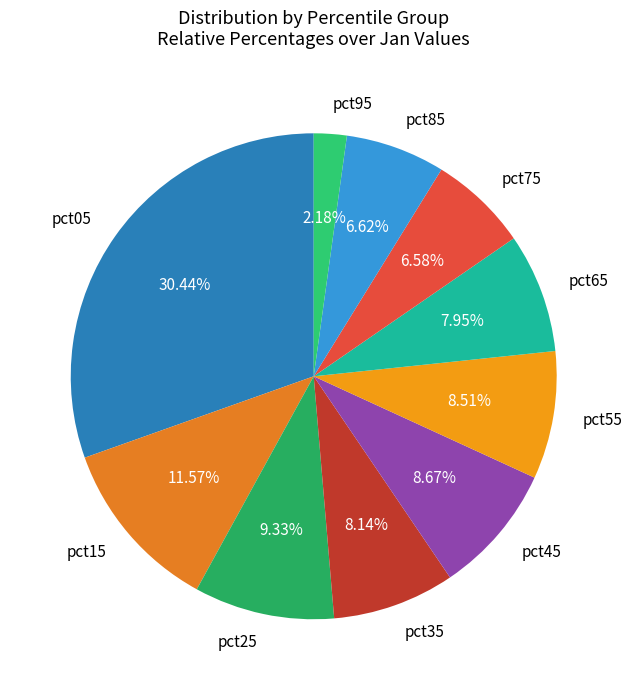

Which slice is the smallest?

pct95